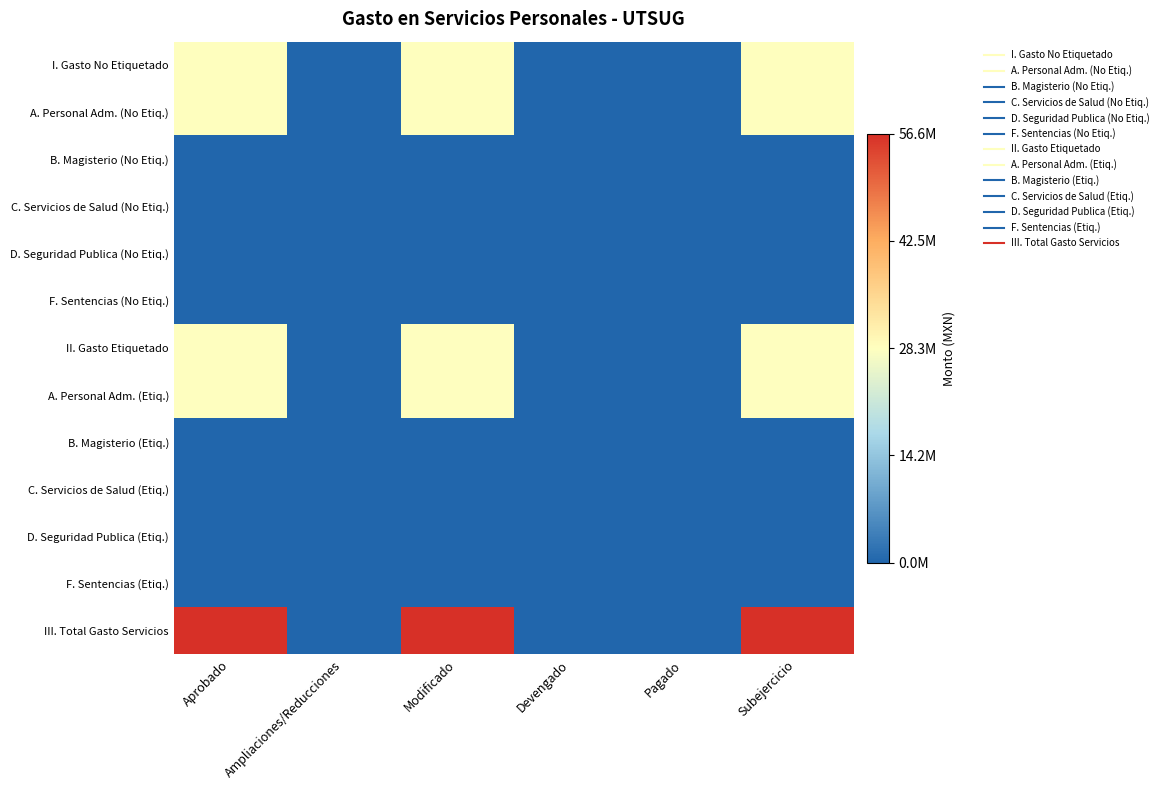

Rank the series at Aprobado from lowest to highest value.

B. Magisterio (No Etiq.), C. Servicios de Salud (No Etiq.), D. Seguridad Publica (No Etiq.), F. Sentencias (No Etiq.), B. Magisterio (Etiq.), C. Servicios de Salud (Etiq.), D. Seguridad Publica (Etiq.), F. Sentencias (Etiq.), II. Gasto Etiquetado, A. Personal Adm. (Etiq.), I. Gasto No Etiquetado, A. Personal Adm. (No Etiq.), III. Total Gasto Servicios